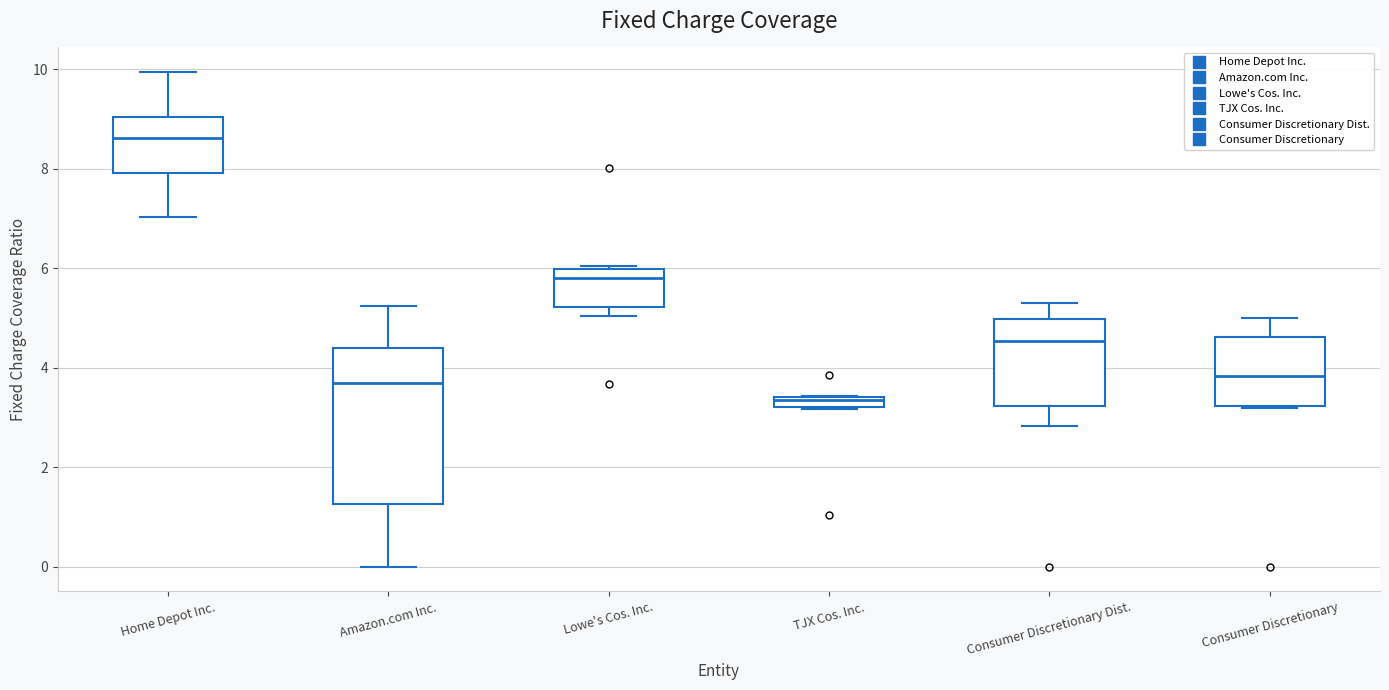

Where is the upper edge of the box for Lowe's Cos. Inc. on the y-axis? The values are not printed on the chart, so give them approximately, as read against the axis.

6.0